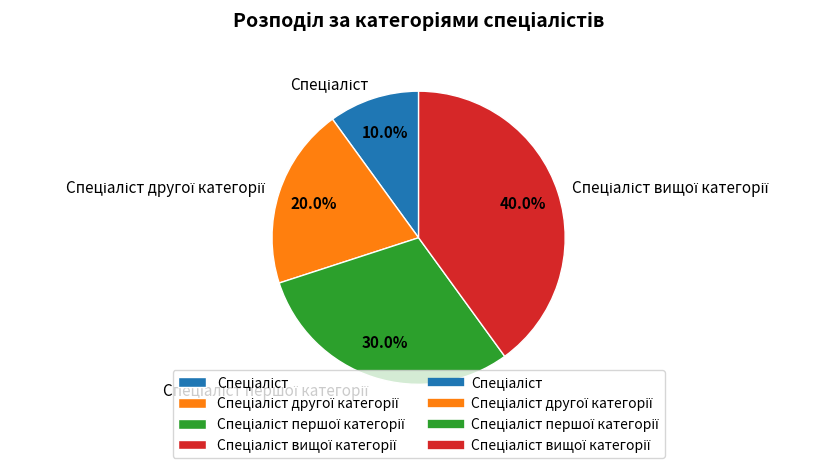

To the nearest percent, what is the average slice percentage?

25%